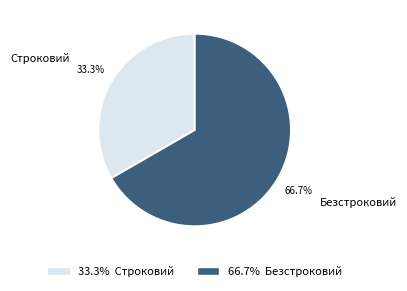

Is there any slice that represents more than half of the pie?

Yes